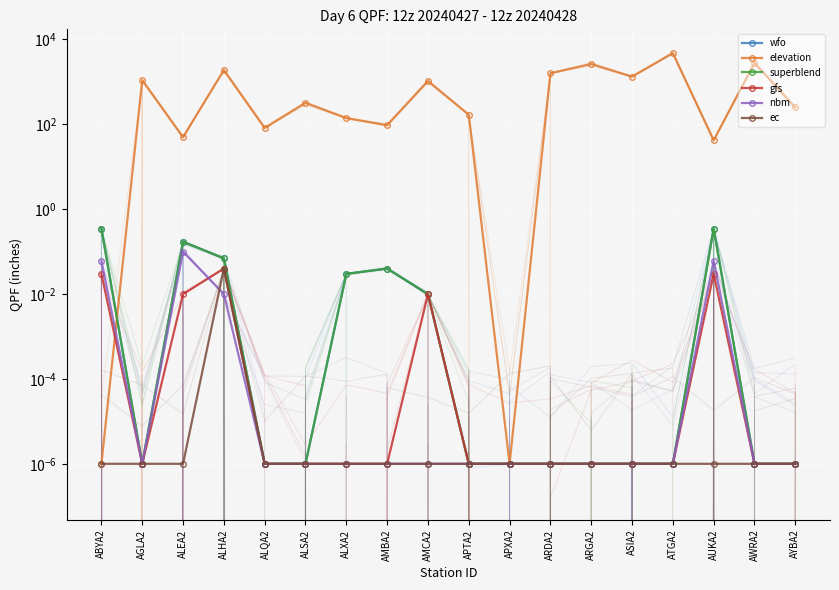

At how many categories does at least one series exceed 61?

14